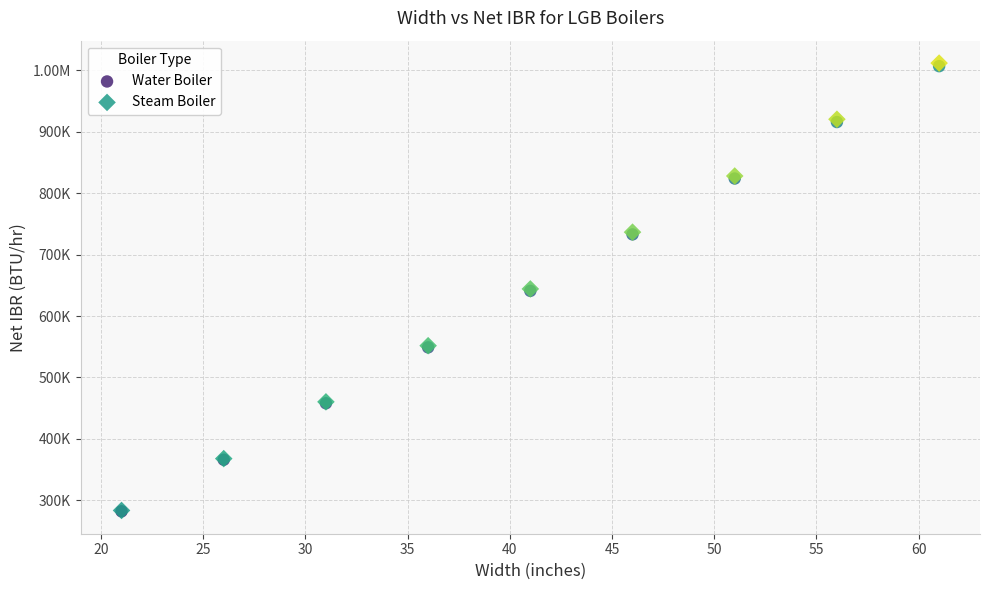

What are all the series names shown in the legend?

Water Boiler, Steam Boiler